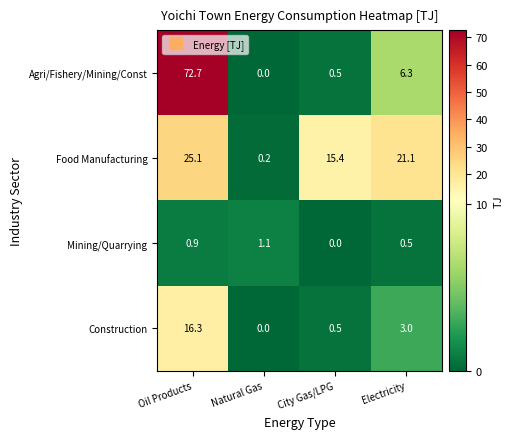

How many distinct data groups are displayed?

4